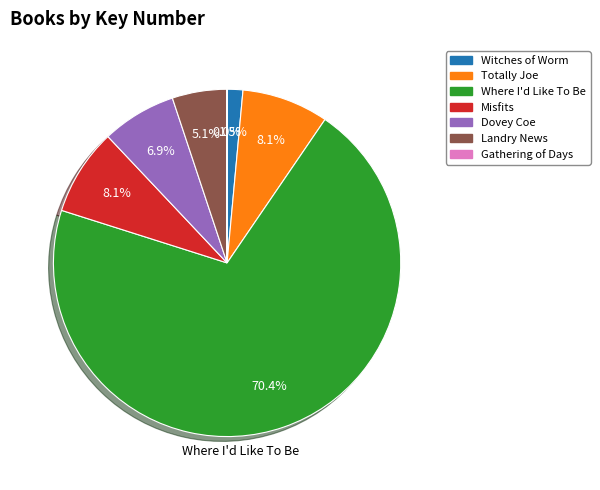

Which category has the biggest portion of the pie?

Where I'd Like To Be